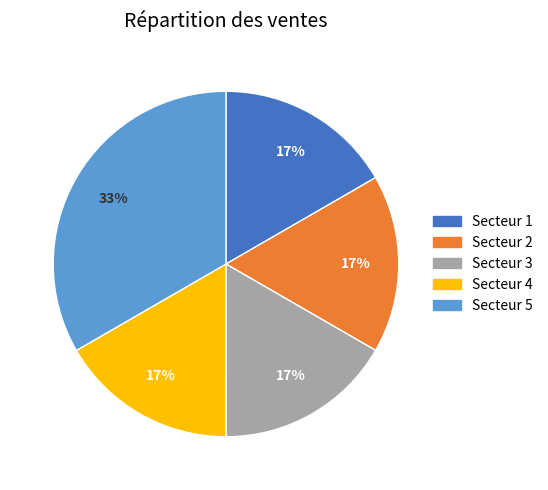

Does any single category account for the majority?

No